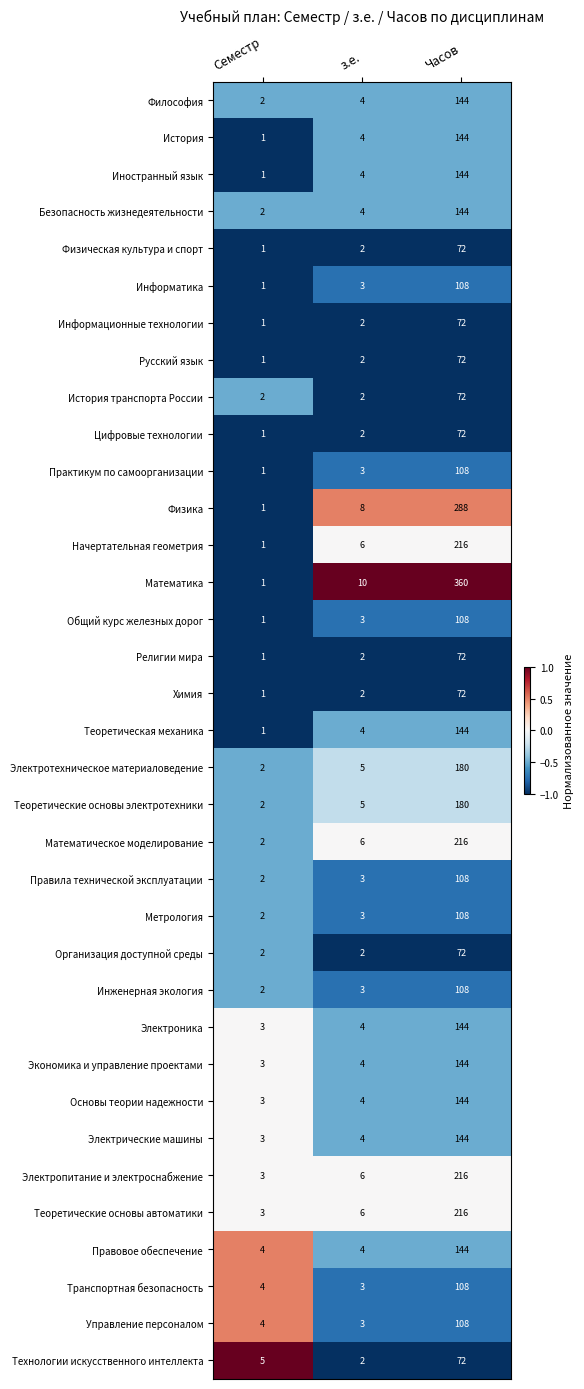

Count the number of data series in this chart.

35